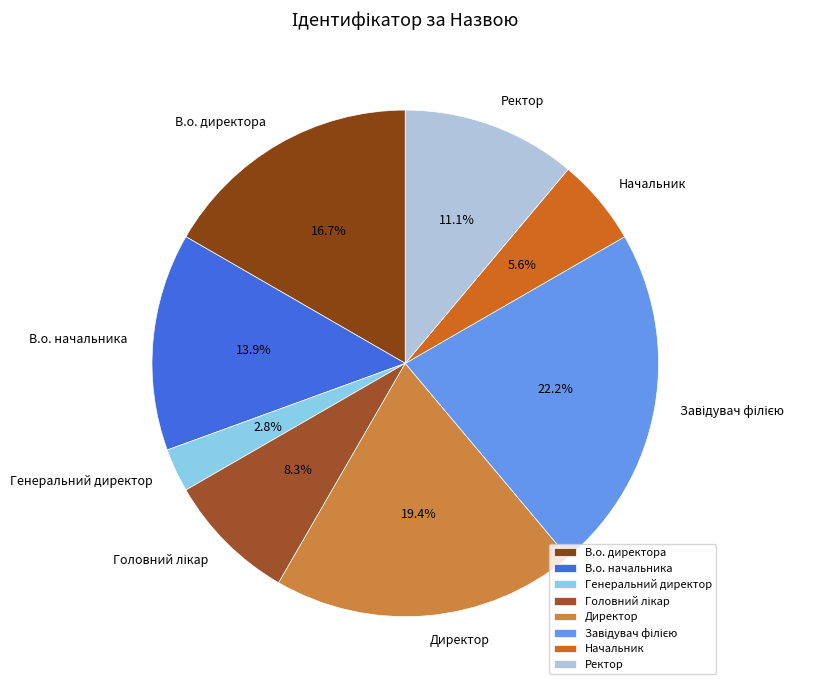

Is there any slice that represents more than half of the pie?

No